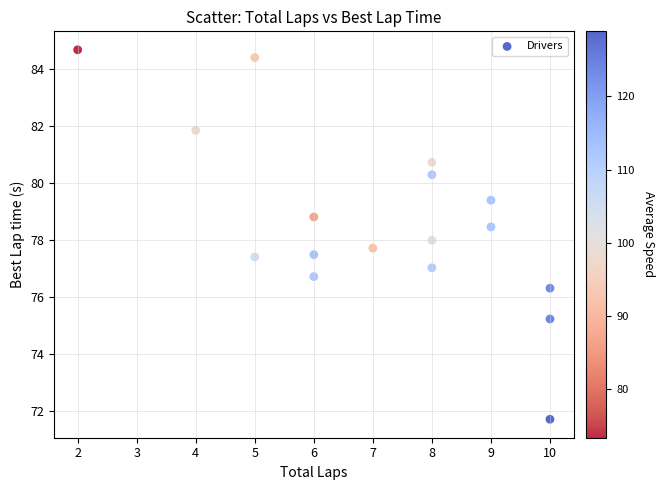

What is the range of X values (max minus min)?

8.0